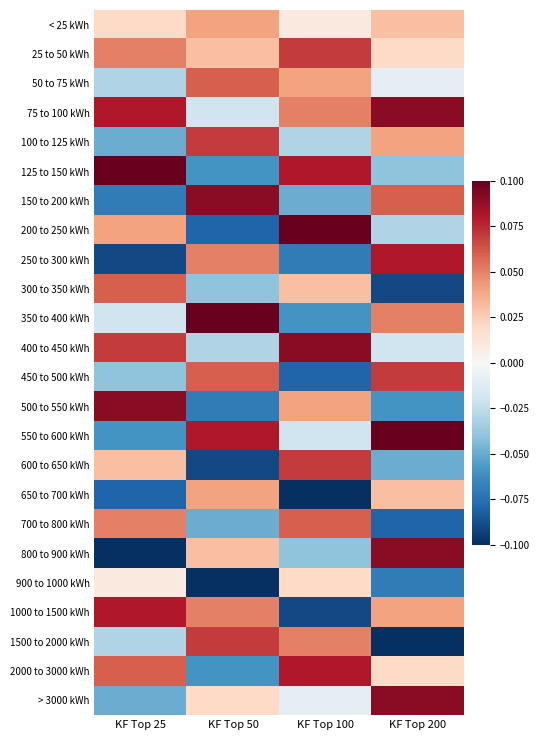

Reading right to left, transcribe all the data shown in this chart.

< 25 kWh: KF Top 200=0.0	KF Top 100=0.0	KF Top 50=0.0	KF Top 25=0.0
25 to 50 kWh: KF Top 200=0.0	KF Top 100=0.1	KF Top 50=0.0	KF Top 25=0.1
50 to 75 kWh: KF Top 200=-0.0	KF Top 100=0.0	KF Top 50=0.1	KF Top 25=-0.0
75 to 100 kWh: KF Top 200=0.1	KF Top 100=0.1	KF Top 50=-0.0	KF Top 25=0.1
100 to 125 kWh: KF Top 200=0.0	KF Top 100=-0.0	KF Top 50=0.1	KF Top 25=-0.1
125 to 150 kWh: KF Top 200=-0.0	KF Top 100=0.1	KF Top 50=-0.1	KF Top 25=0.1
150 to 200 kWh: KF Top 200=0.1	KF Top 100=-0.1	KF Top 50=0.1	KF Top 25=-0.1
200 to 250 kWh: KF Top 200=-0.0	KF Top 100=0.1	KF Top 50=-0.1	KF Top 25=0.0
250 to 300 kWh: KF Top 200=0.1	KF Top 100=-0.1	KF Top 50=0.1	KF Top 25=-0.1
300 to 350 kWh: KF Top 200=-0.1	KF Top 100=0.0	KF Top 50=-0.0	KF Top 25=0.1
350 to 400 kWh: KF Top 200=0.1	KF Top 100=-0.1	KF Top 50=0.1	KF Top 25=-0.0
400 to 450 kWh: KF Top 200=-0.0	KF Top 100=0.1	KF Top 50=-0.0	KF Top 25=0.1
450 to 500 kWh: KF Top 200=0.1	KF Top 100=-0.1	KF Top 50=0.1	KF Top 25=-0.0
500 to 550 kWh: KF Top 200=-0.1	KF Top 100=0.0	KF Top 50=-0.1	KF Top 25=0.1
550 to 600 kWh: KF Top 200=0.1	KF Top 100=-0.0	KF Top 50=0.1	KF Top 25=-0.1
600 to 650 kWh: KF Top 200=-0.1	KF Top 100=0.1	KF Top 50=-0.1	KF Top 25=0.0
650 to 700 kWh: KF Top 200=0.0	KF Top 100=-0.1	KF Top 50=0.0	KF Top 25=-0.1
700 to 800 kWh: KF Top 200=-0.1	KF Top 100=0.1	KF Top 50=-0.1	KF Top 25=0.1
800 to 900 kWh: KF Top 200=0.1	KF Top 100=-0.0	KF Top 50=0.0	KF Top 25=-0.1
900 to 1000 kWh: KF Top 200=-0.1	KF Top 100=0.0	KF Top 50=-0.1	KF Top 25=0.0
1000 to 1500 kWh: KF Top 200=0.0	KF Top 100=-0.1	KF Top 50=0.1	KF Top 25=0.1
1500 to 2000 kWh: KF Top 200=-0.1	KF Top 100=0.1	KF Top 50=0.1	KF Top 25=-0.0
2000 to 3000 kWh: KF Top 200=0.0	KF Top 100=0.1	KF Top 50=-0.1	KF Top 25=0.1
> 3000 kWh: KF Top 200=0.1	KF Top 100=-0.0	KF Top 50=0.0	KF Top 25=-0.1